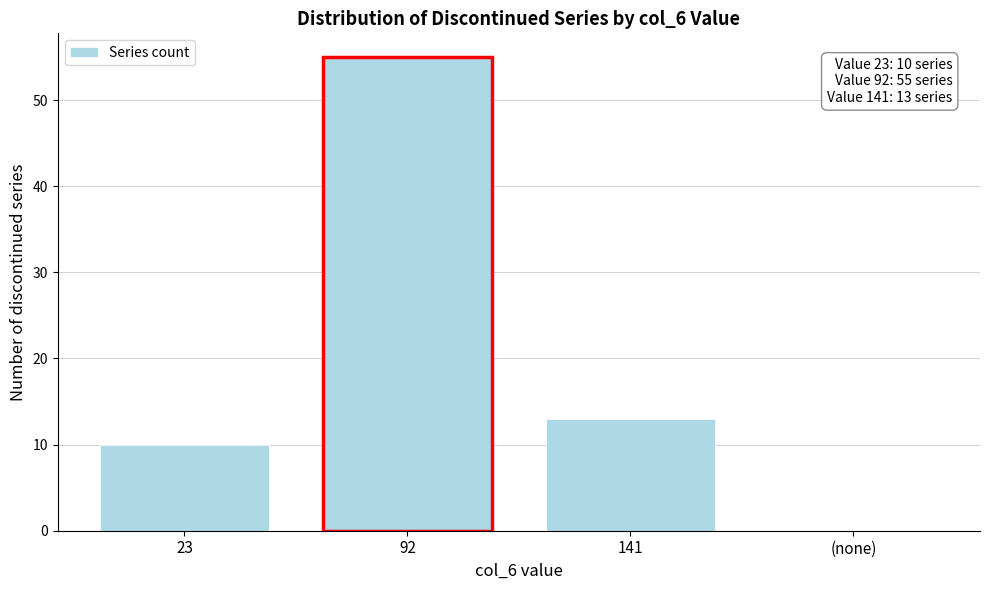

Reading right to left, extract all data points from this chart.

(none)=0	141=13	92=55	23=10